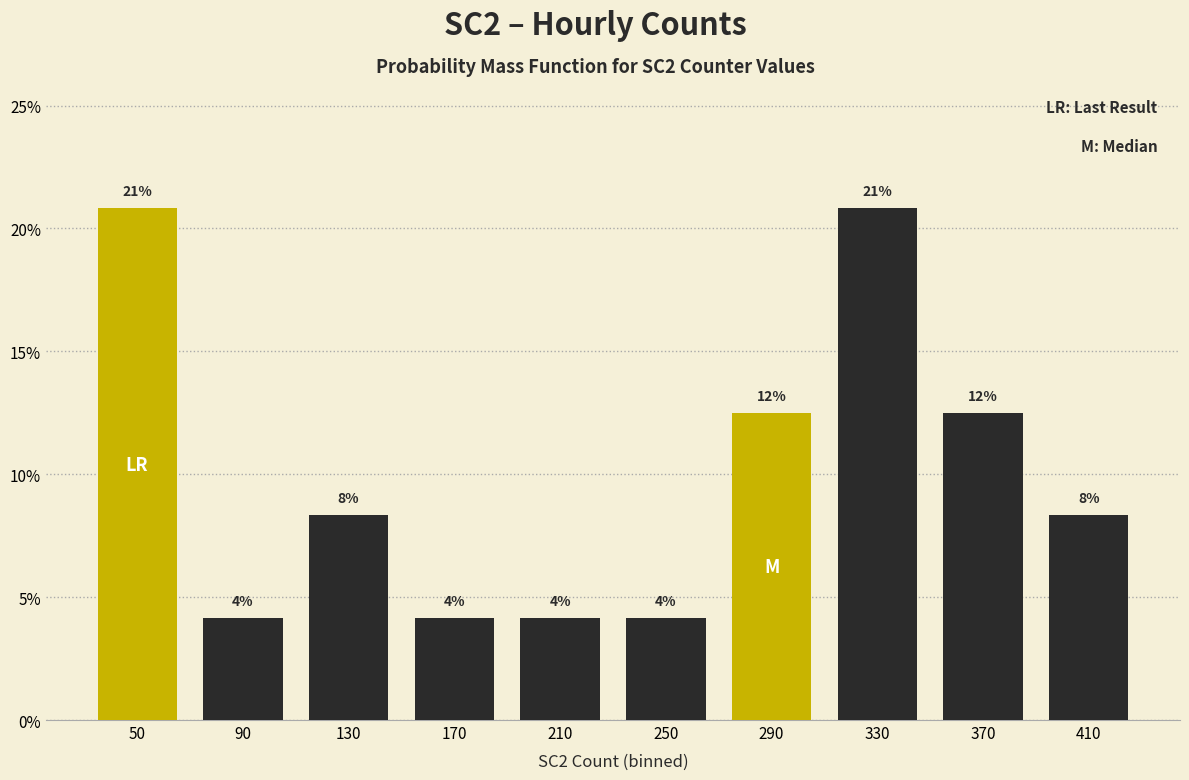

How many bars are there in total?

10